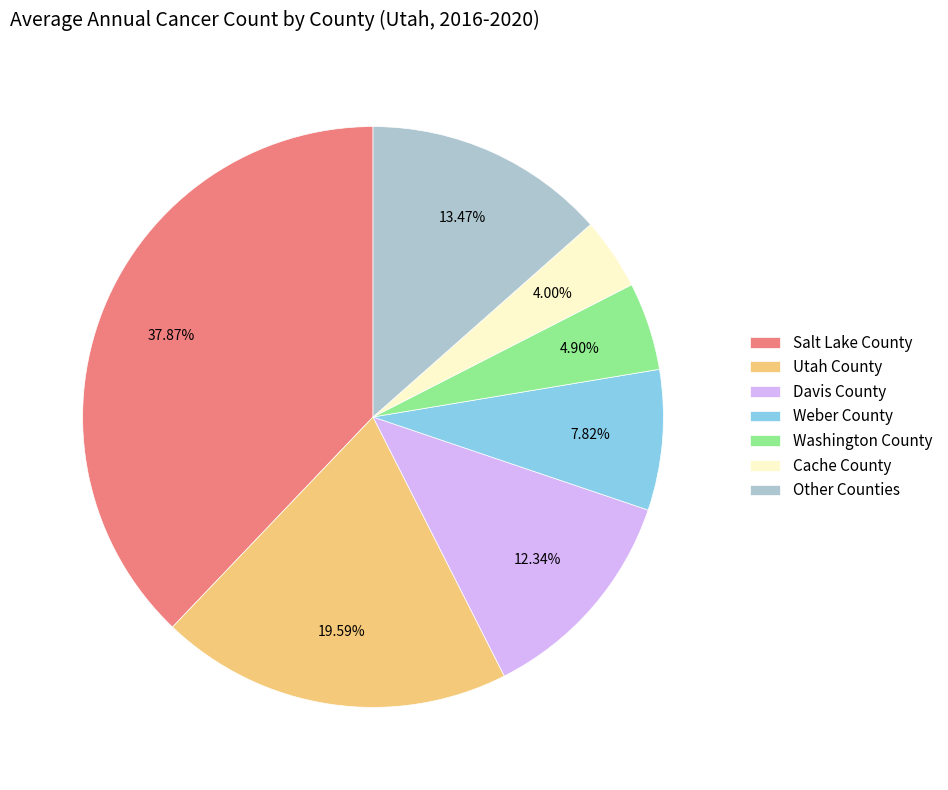

Which slice is the smallest?

Cache County